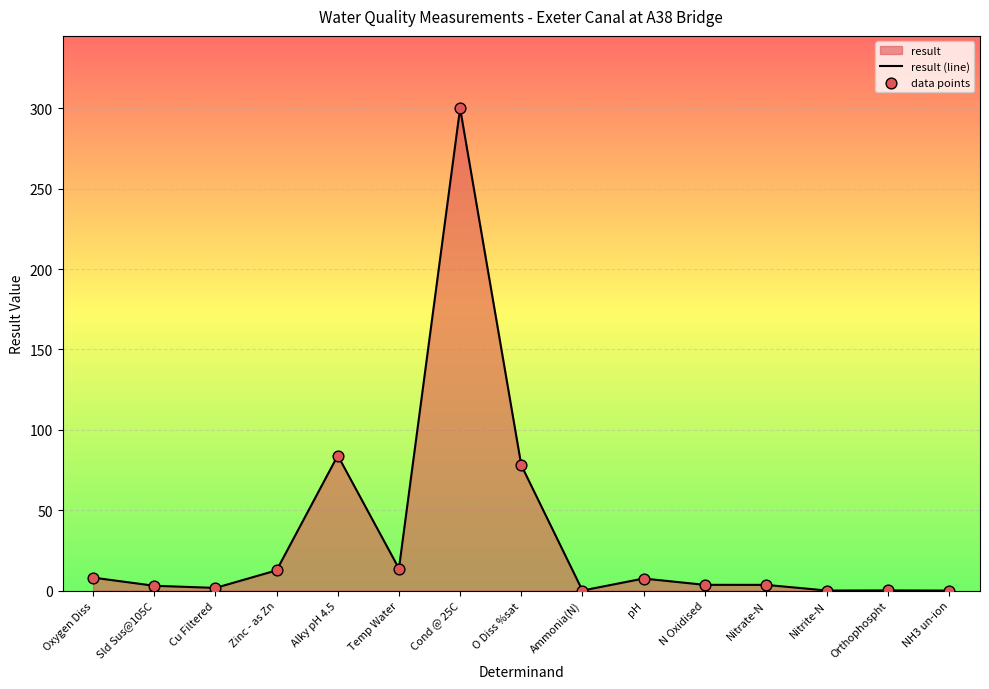

Which series has the largest total across all categories?

result (line)